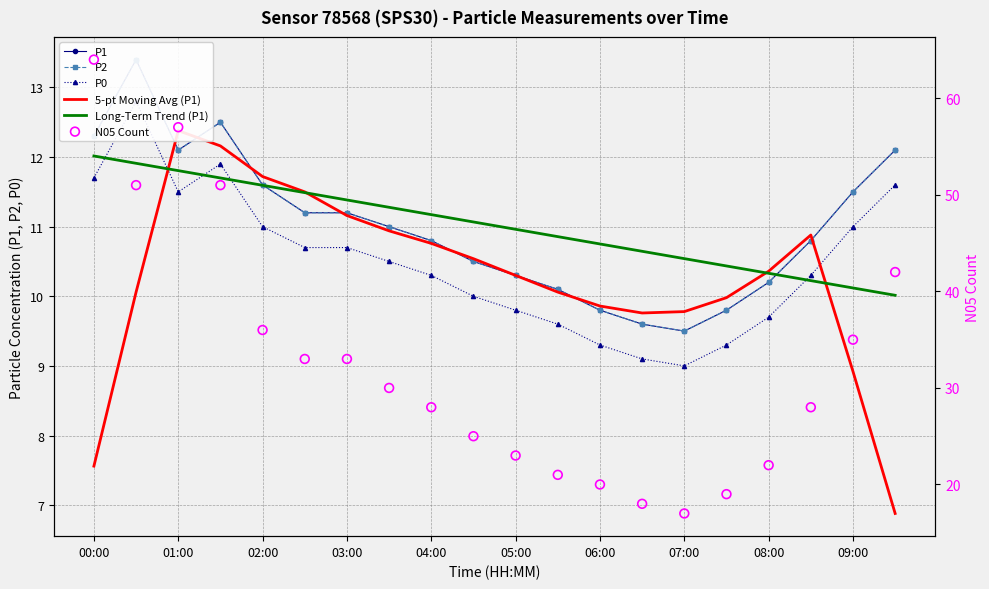

Which series has the largest Y range (max minus min)?

N05 Count